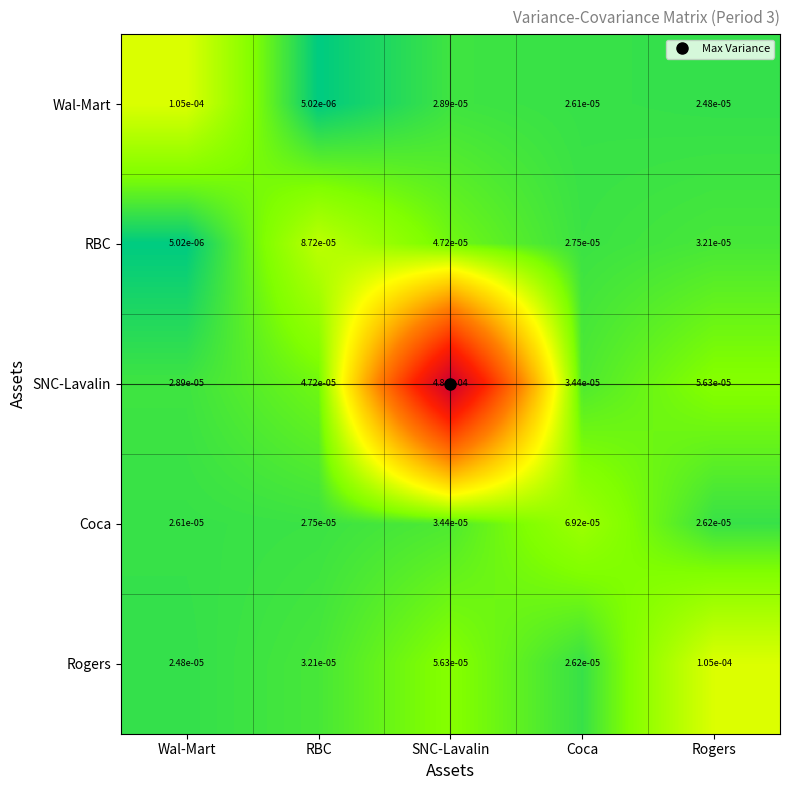

Which series has the largest range (max minus min)?

SNC-Lavalin